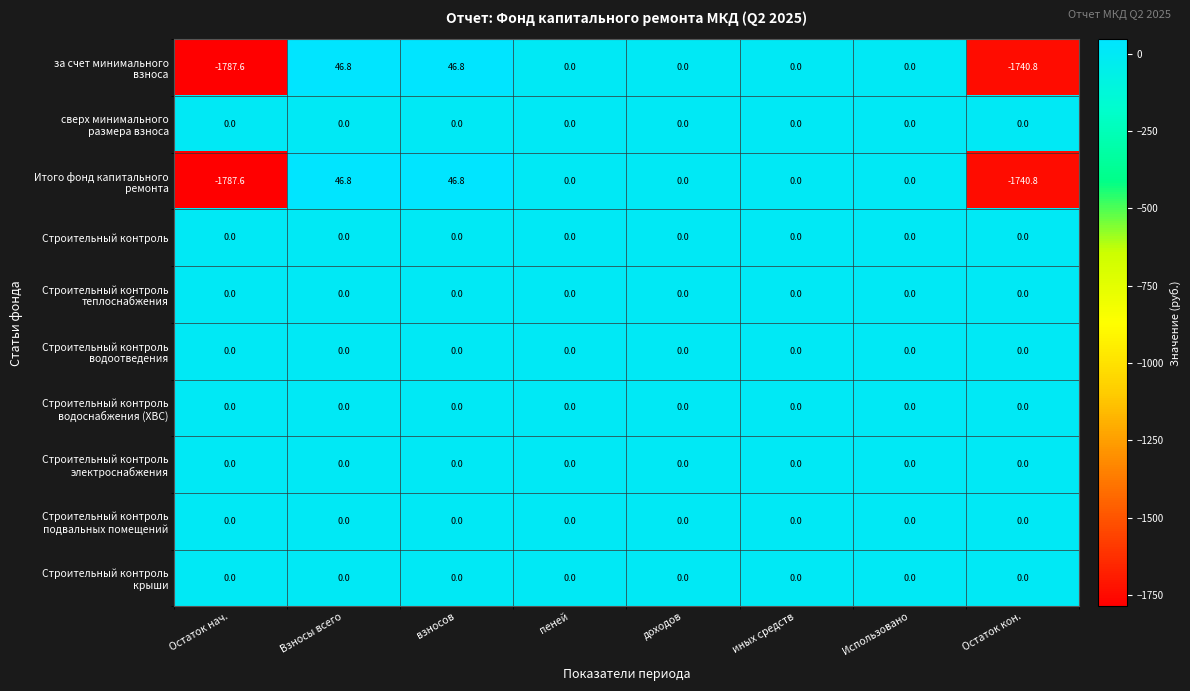

What is the smallest value displayed?

-1787.6